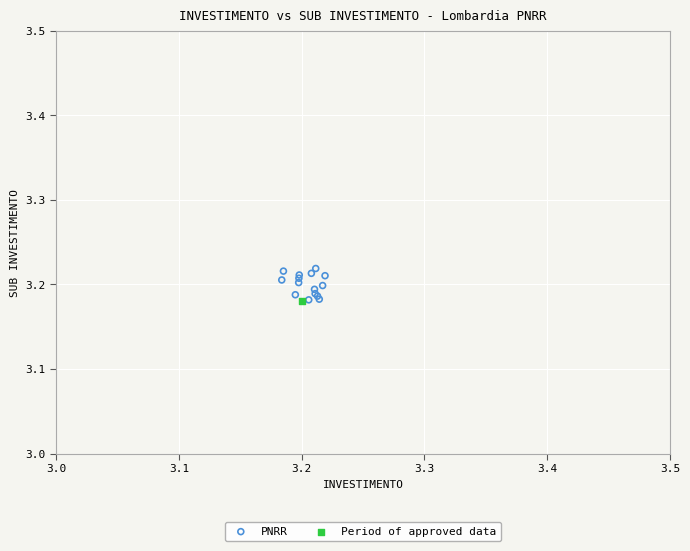

What are all the series names shown in the legend?

PNRR, Period of approved data